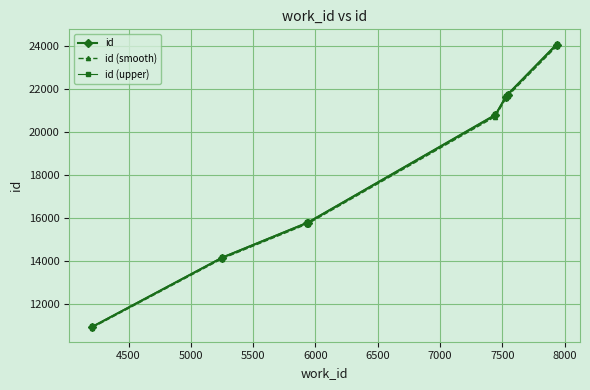

What is the smallest value displayed?

10903.2